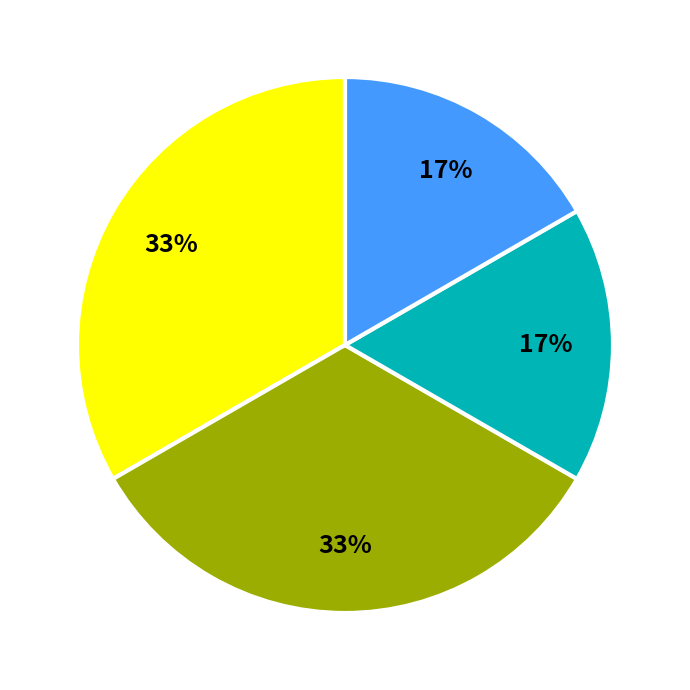

Does any single category account for the majority?

No